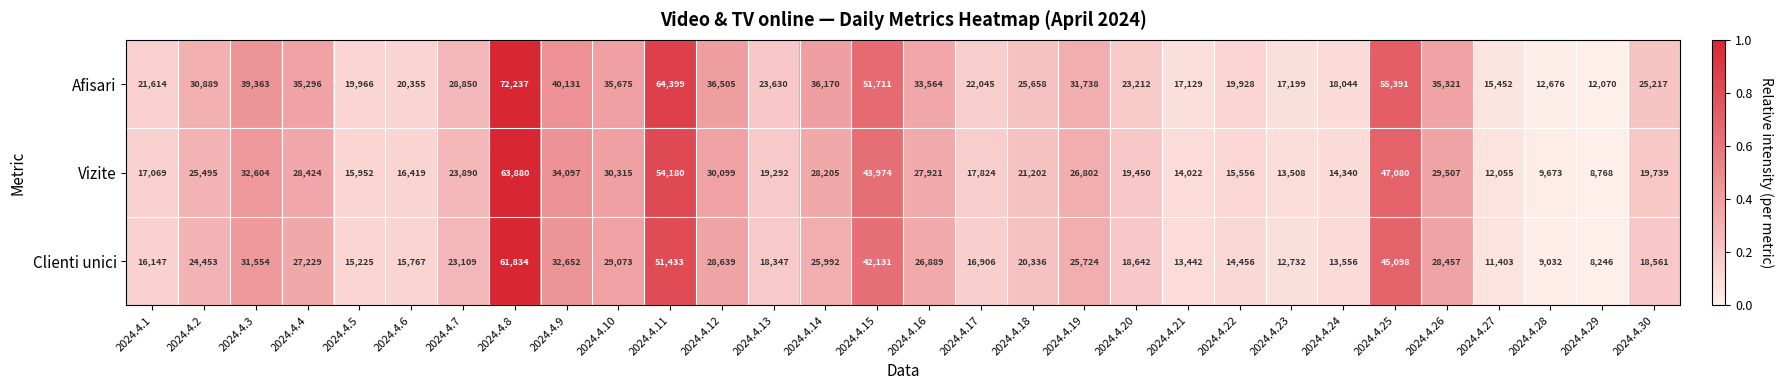

List the series in order of their overall mean, lowest first.

Clienti unici, Vizite, Afisari